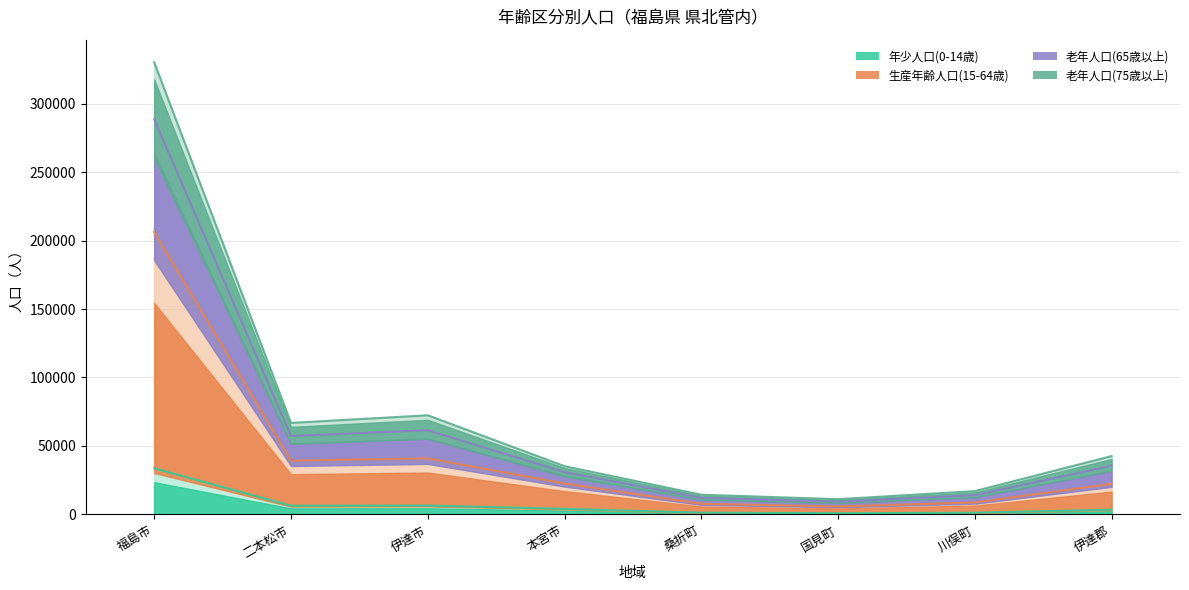

What is the label of the 3rd point from the left?

伊達市